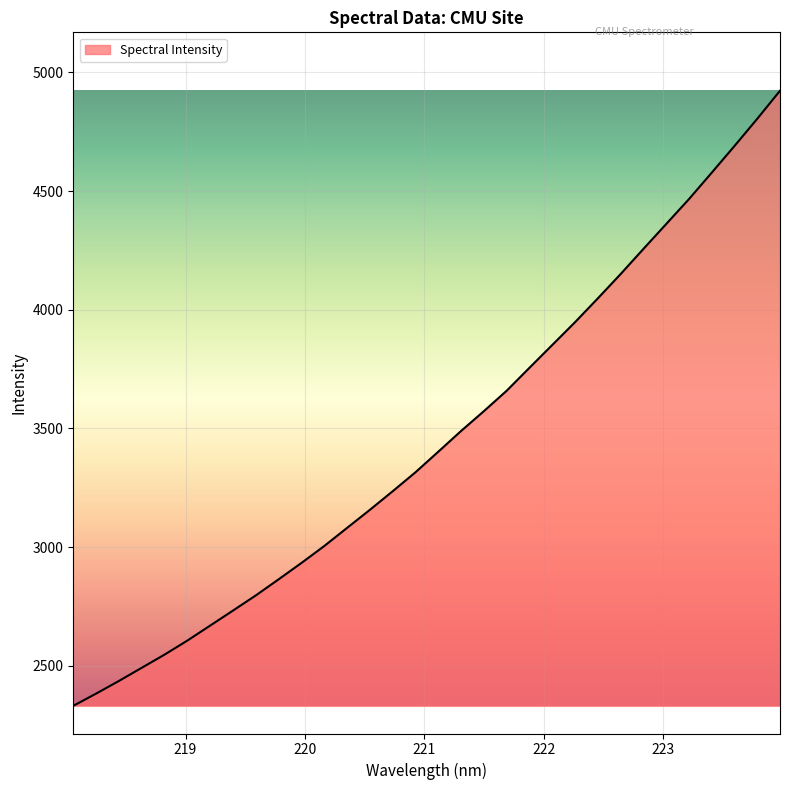

What is the greatest value displayed?

4923.0